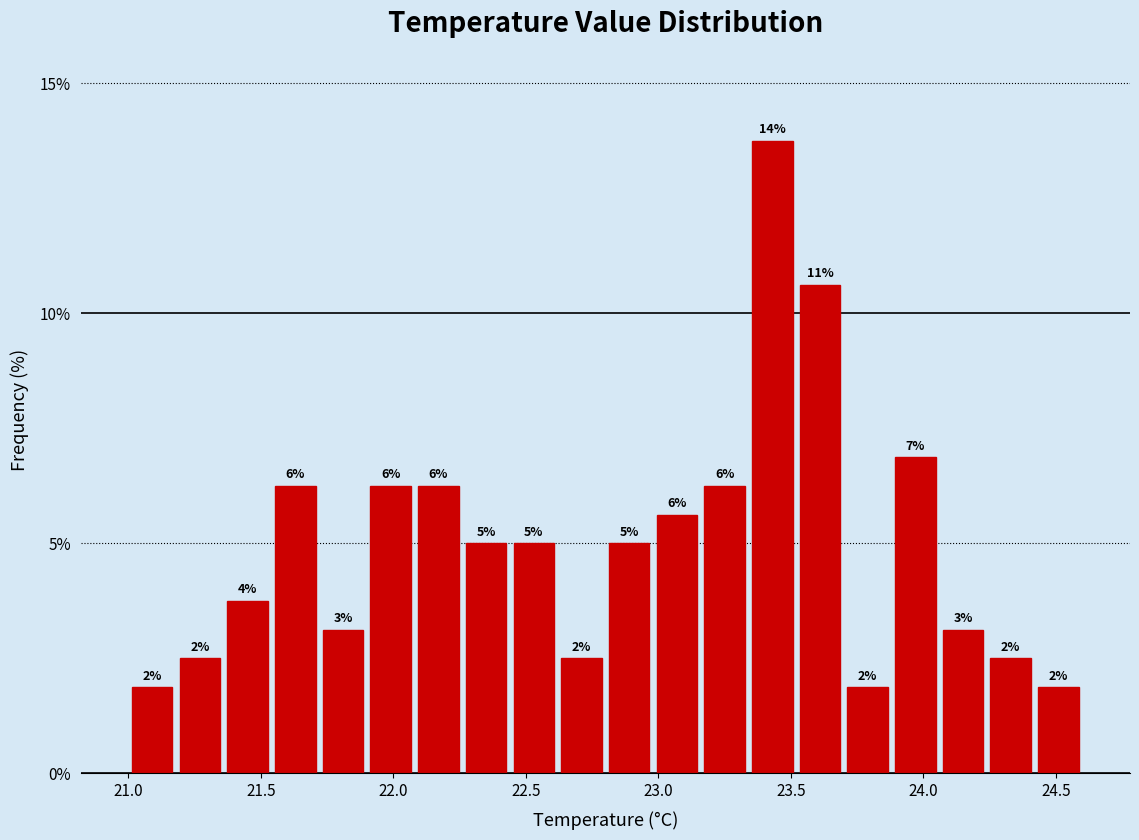

Read against the x-axis, roughly where is the centre of the tallest bar?

23.45